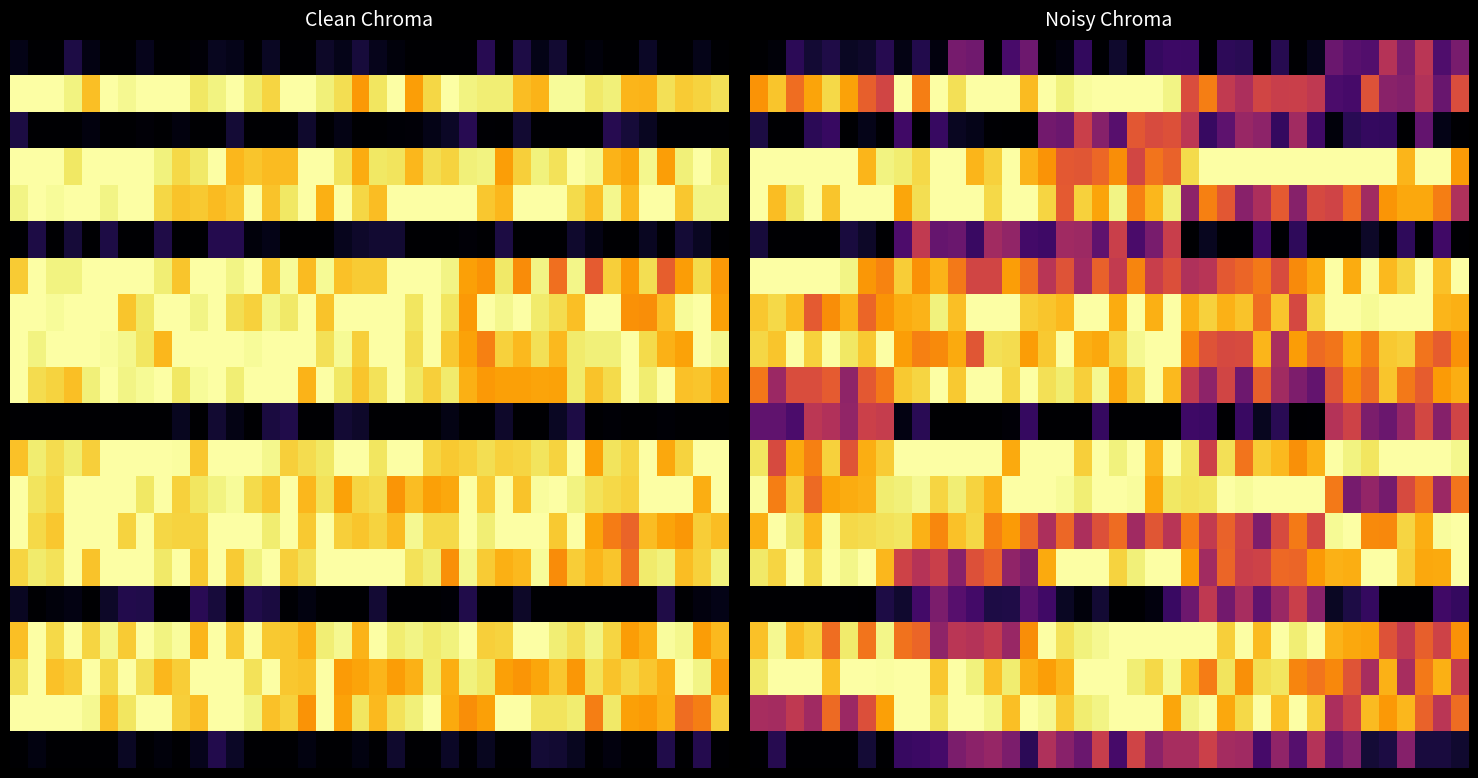

What is the maximum value shown in the chart?

1.0